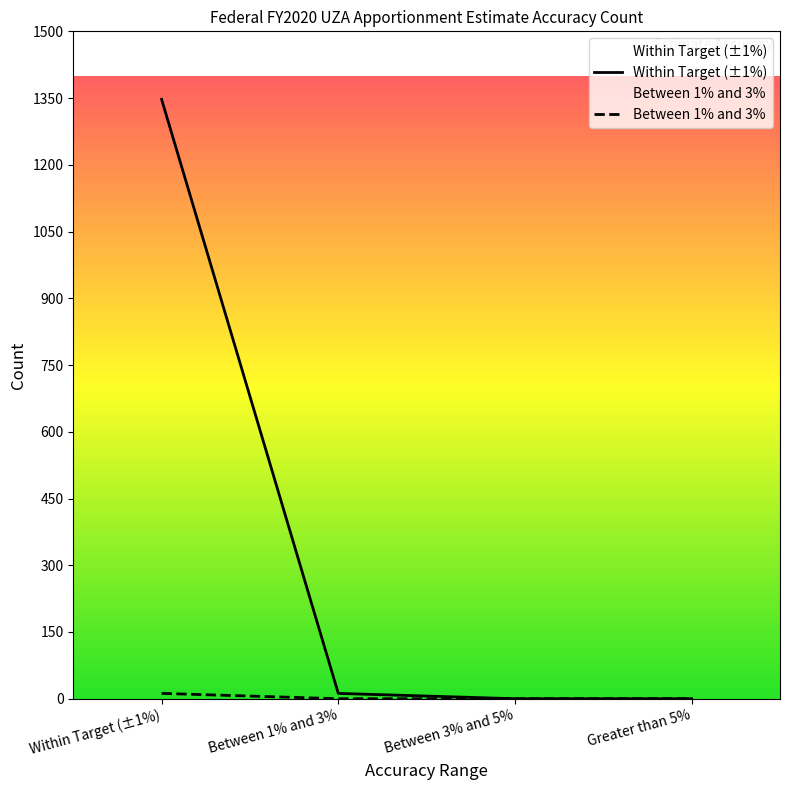

Reading left to right, what are all the values shown in this chart?

Within Target (±1%): Within Target (±1%)=1347	Between 1% and 3%=12	Between 3% and 5%=0	Greater than 5%=0
Between 1% and 3%: Within Target (±1%)=12	Between 1% and 3%=0	Between 3% and 5%=0	Greater than 5%=0